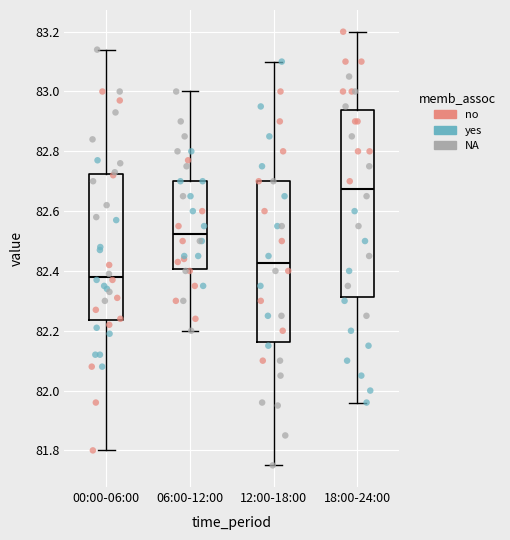

Comparing the boxes themselves (not the whiskers), which one is the tallest?

18:00-24:00